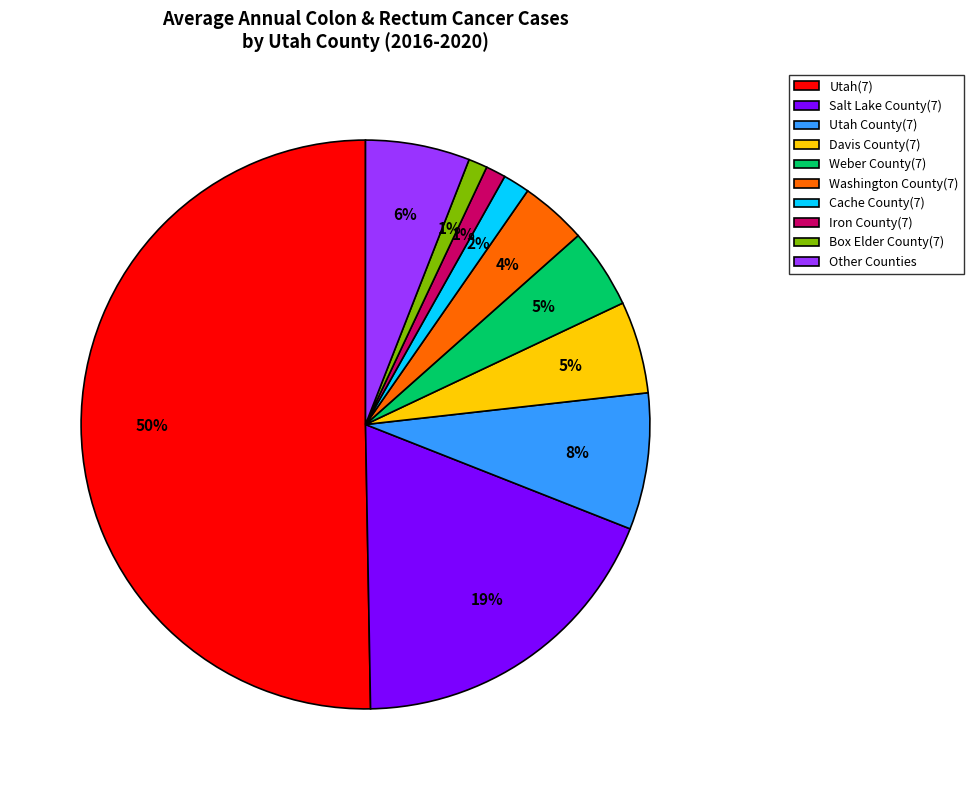

Which has a higher value, Box Elder County(7) or Davis County(7)?

Davis County(7)